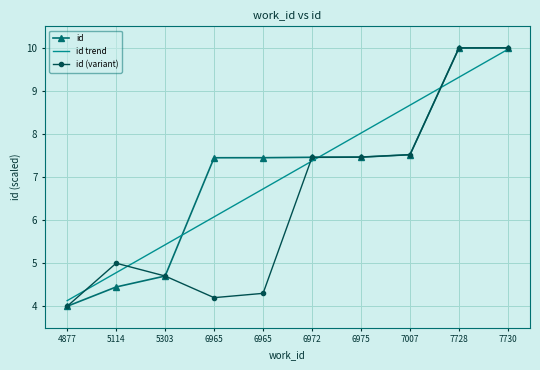

Reading left to right, list all the values displayed in this chart.

id: 4.0	4.4	4.7	7.4	7.4	7.5	7.5	7.5	10.0	10.0
id trend: 4.1	4.8	5.4	6.1	6.7	7.4	8.0	8.7	9.3	10.0
id (variant): 4.0	5.0	4.7	4.2	4.3	7.5	7.5	7.5	10.0	10.0